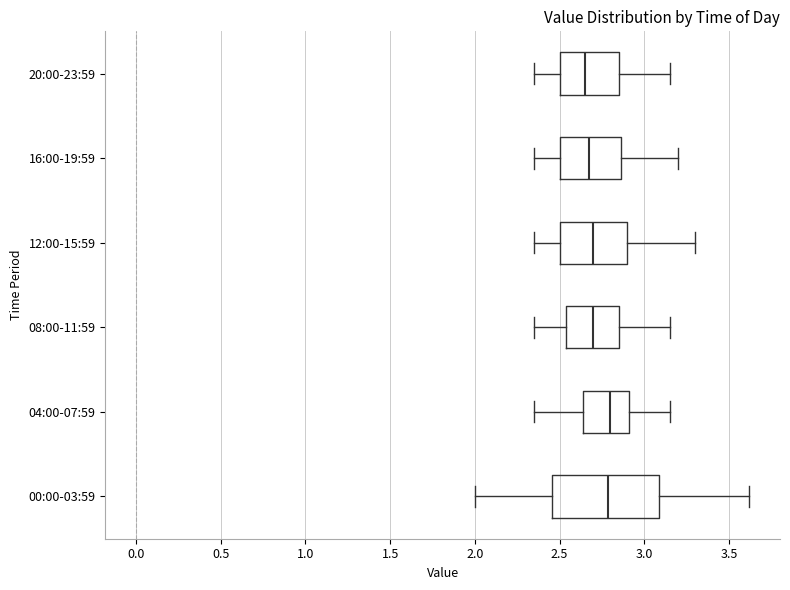

Reading bottom to top, read every box against the x-axis: the position of its median line, the range the box covers, and the ends of its whiskers. The values are not printed on the chart, so give them approximately, as read against the axis.

00:00-03:59: median 2.80, box 2.45 to 3.10, whiskers 2.00 to 3.60
04:00-07:59: median 2.80, box 2.65 to 2.90, whiskers 2.35 to 3.15
08:00-11:59: median 2.70, box 2.55 to 2.85, whiskers 2.35 to 3.15
12:00-15:59: median 2.70, box 2.50 to 2.90, whiskers 2.35 to 3.30
16:00-19:59: median 2.70, box 2.50 to 2.85, whiskers 2.35 to 3.20
20:00-23:59: median 2.65, box 2.50 to 2.85, whiskers 2.35 to 3.15